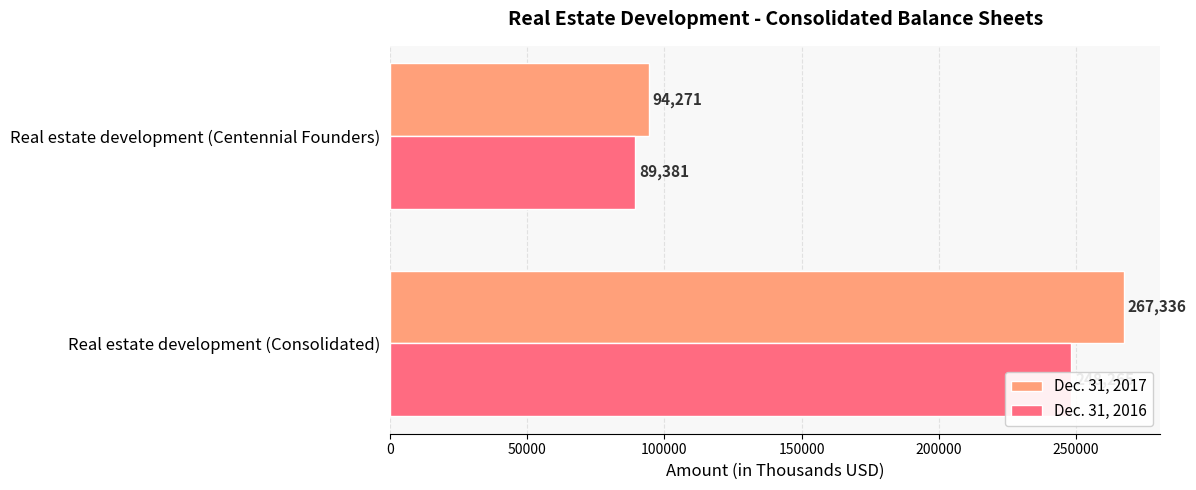

Reading right to left, transcribe all the data shown in this chart.

Dec. 31, 2017: 94271	267336
Dec. 31, 2016: 89381	248265